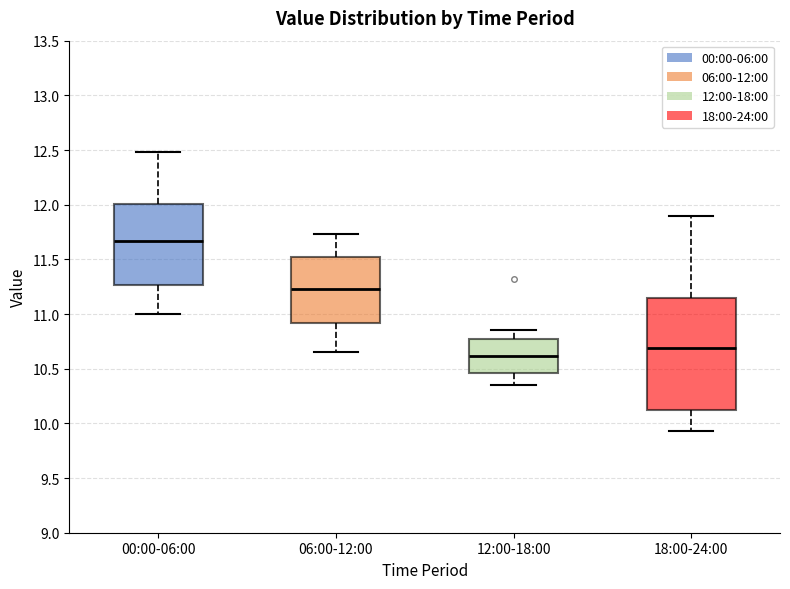

Comparing the boxes themselves (not the whiskers), which one is the tallest?

18:00-24:00